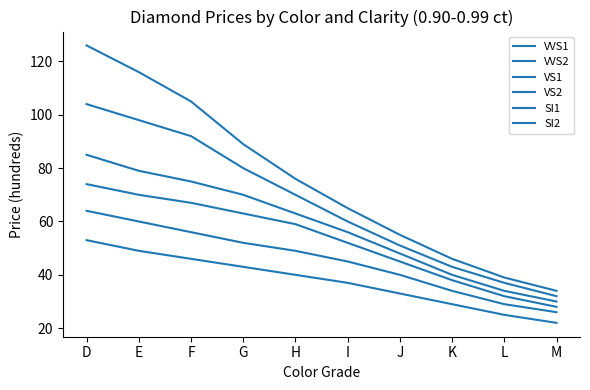

Reading right to left, what are all the values shown in this chart?

VVS1: 34	39	46	55	65	76	89	105	116	126
VVS2: 32	37	43	51	60	70	80	92	98	104
VS1: 30	34	40	48	56	63	70	75	79	85
VS2: 28	32	38	45	52	59	63	67	70	74
SI1: 26	29	34	40	45	49	52	56	60	64
SI2: 22	25	29	33	37	40	43	46	49	53